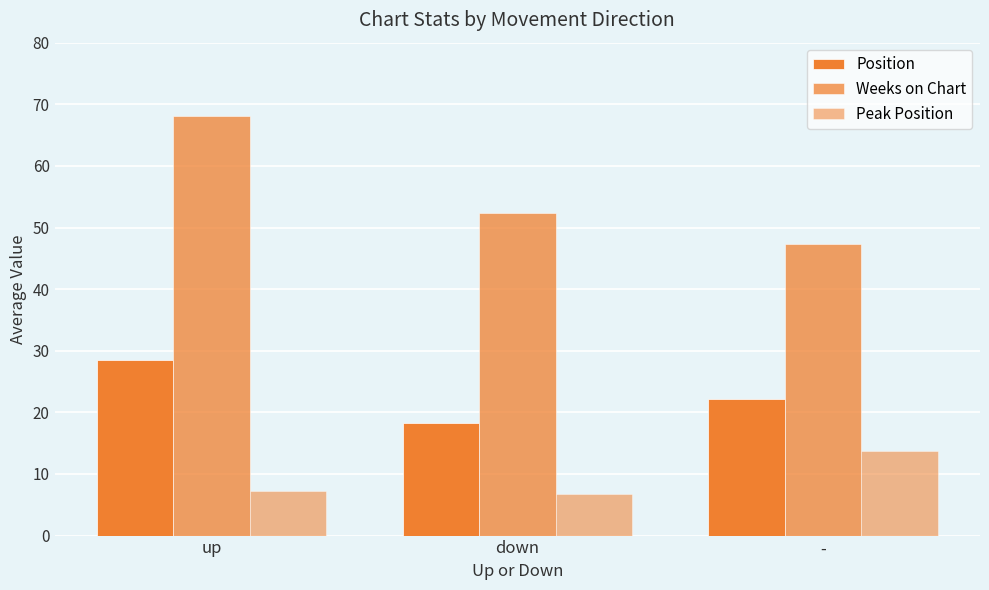

The value of Weeks on Chart at down is 52.4. True or false?

True